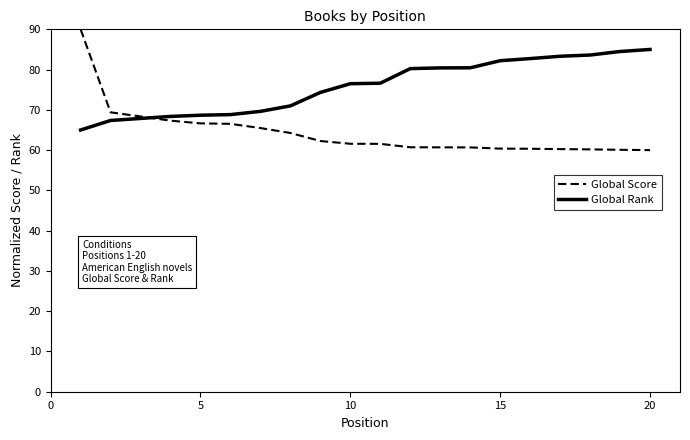

Which series has the largest total across all categories?

Global Rank